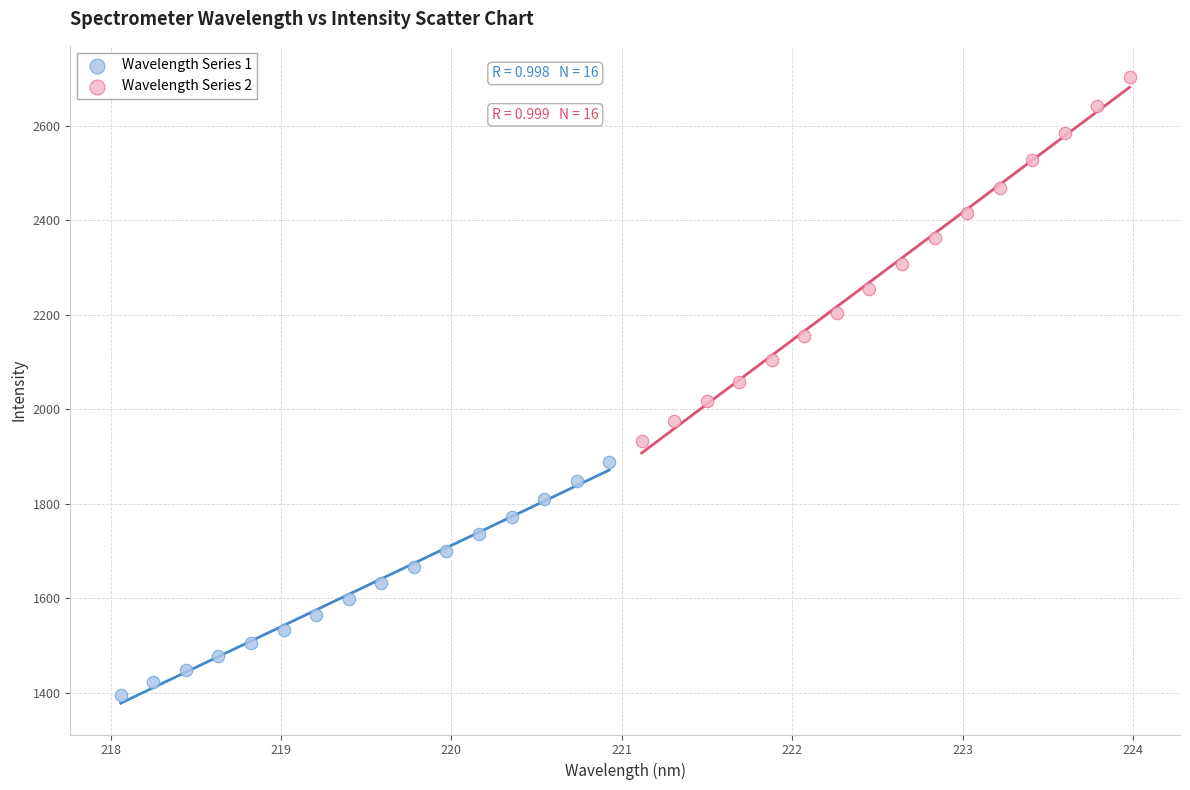

Which series has the widest spread of Y values?

Wavelength Series 2